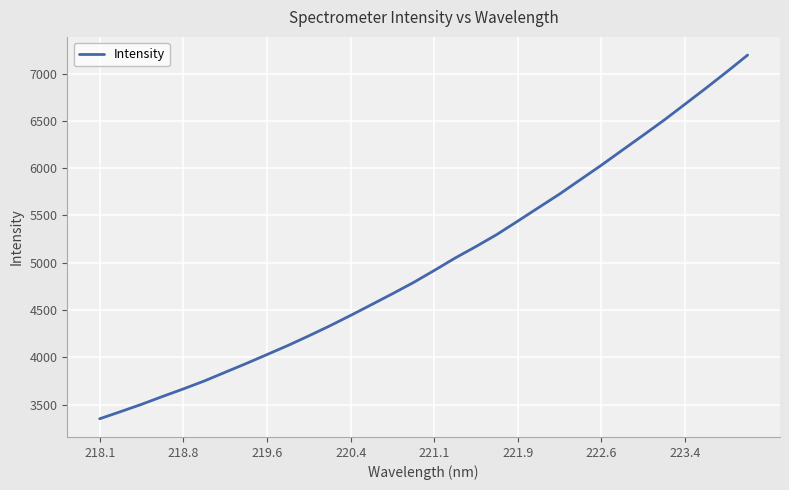

What is the smallest value displayed?

3350.3